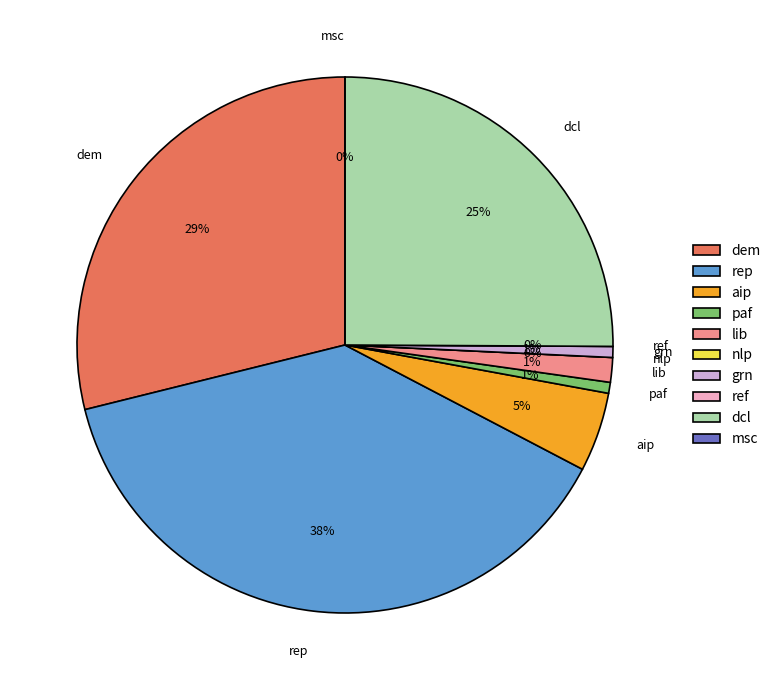

How many segments does this pie chart have?

10